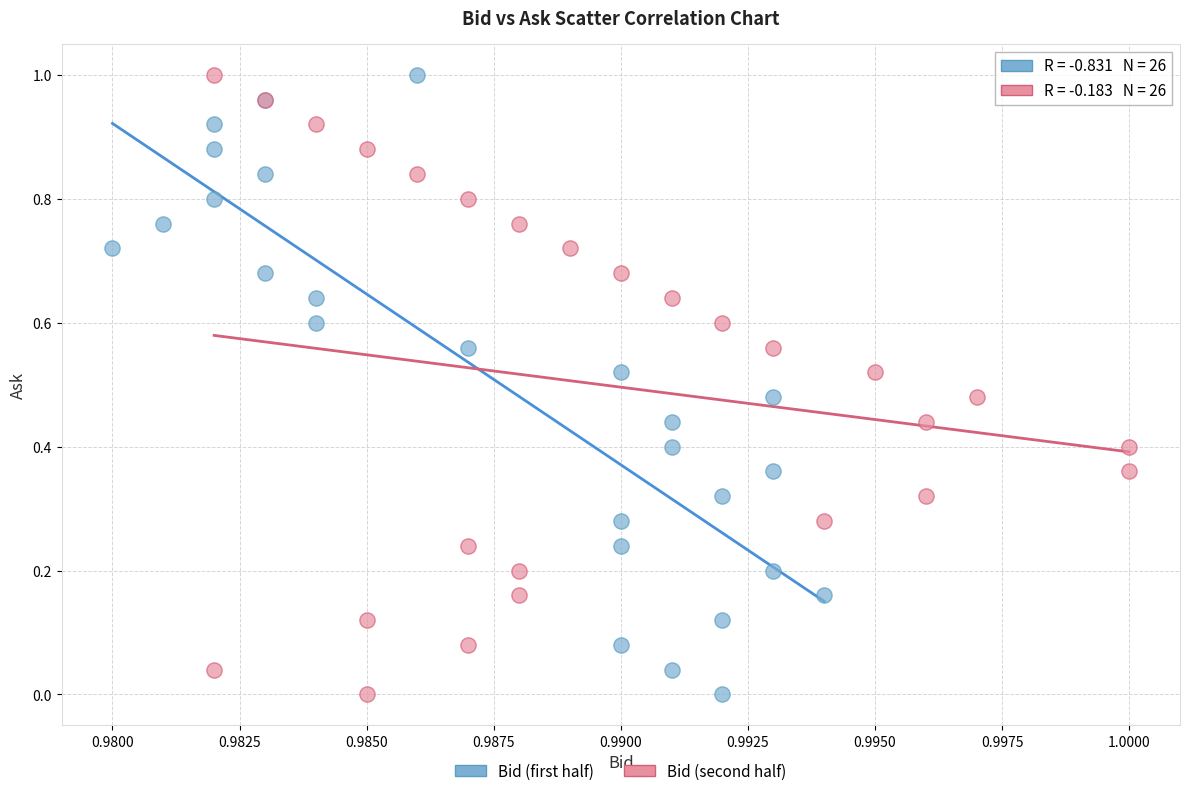

What are all the series names shown in the legend?

Bid (first half), Bid (second half)